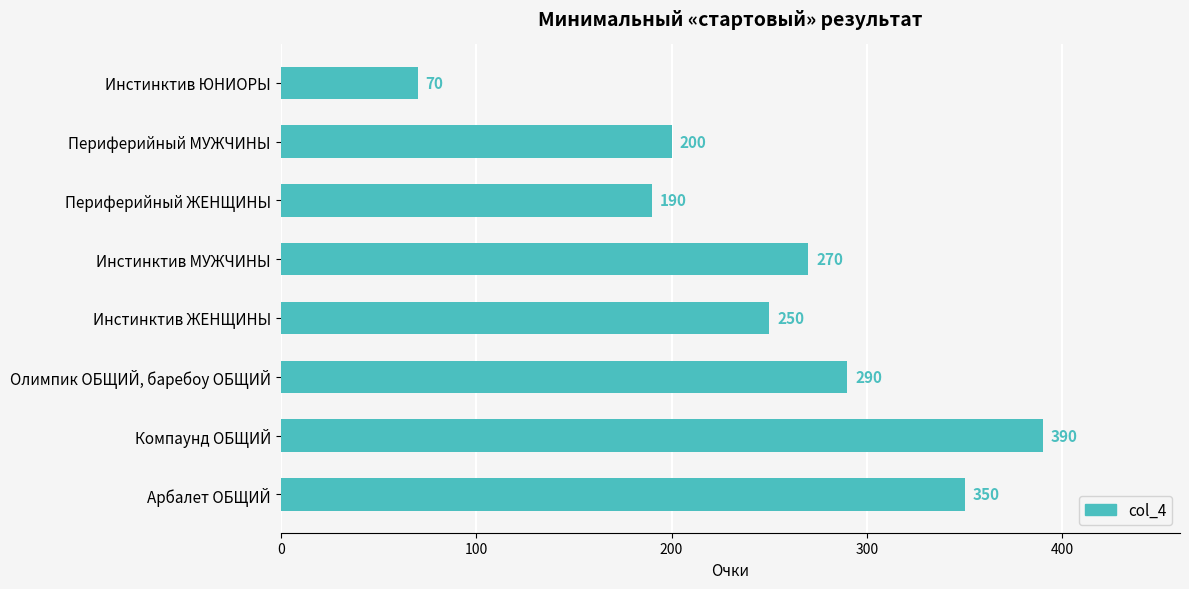

What is the maximum value shown in the chart?

390